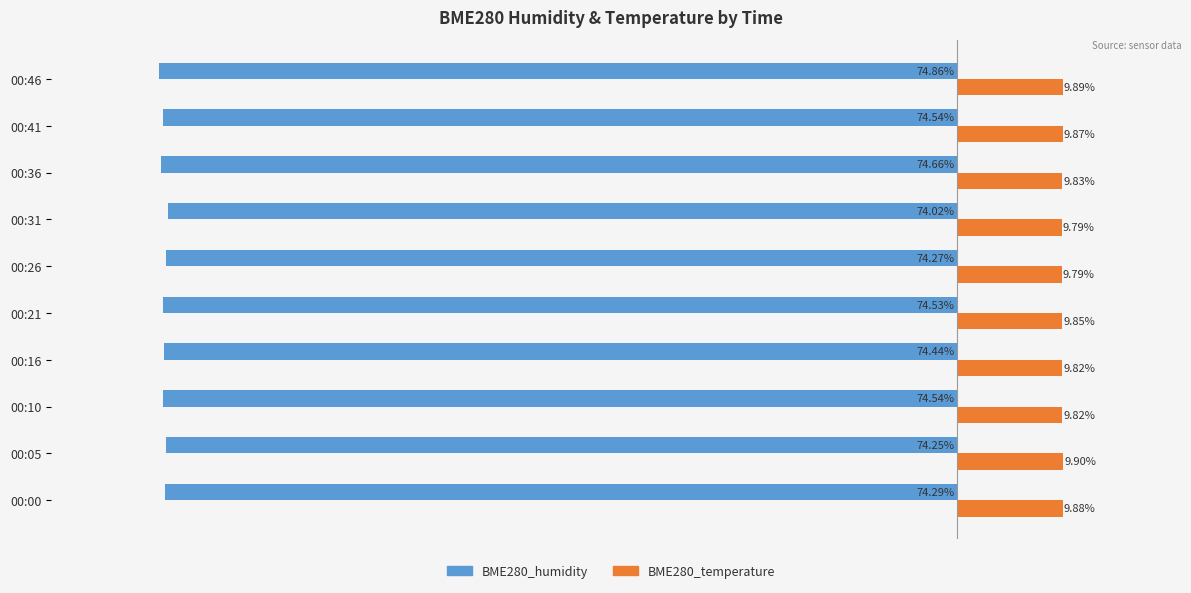

At which category is the sum across all series the highest?

00:31